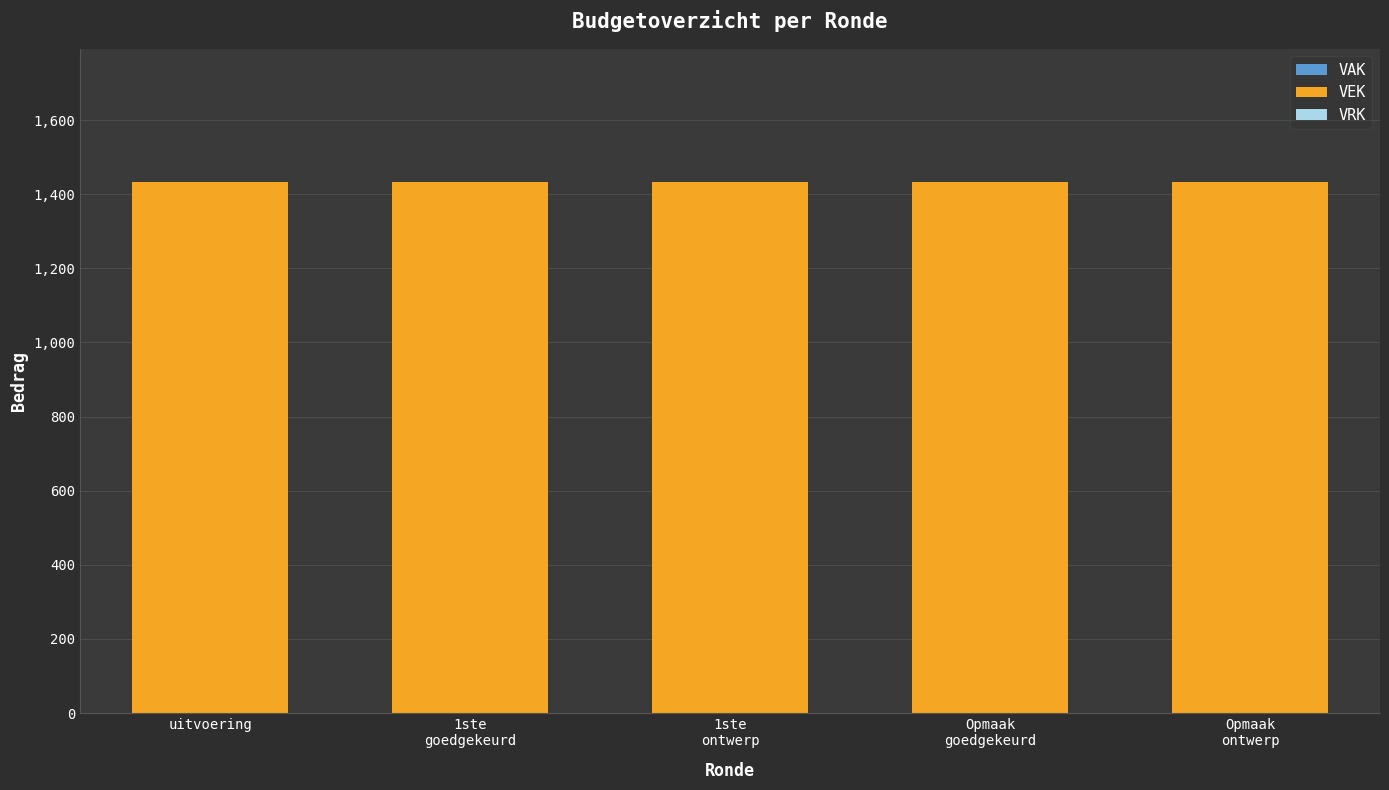

What is the difference between the highest and lowest values at Opmaak
ontwerp?

1434